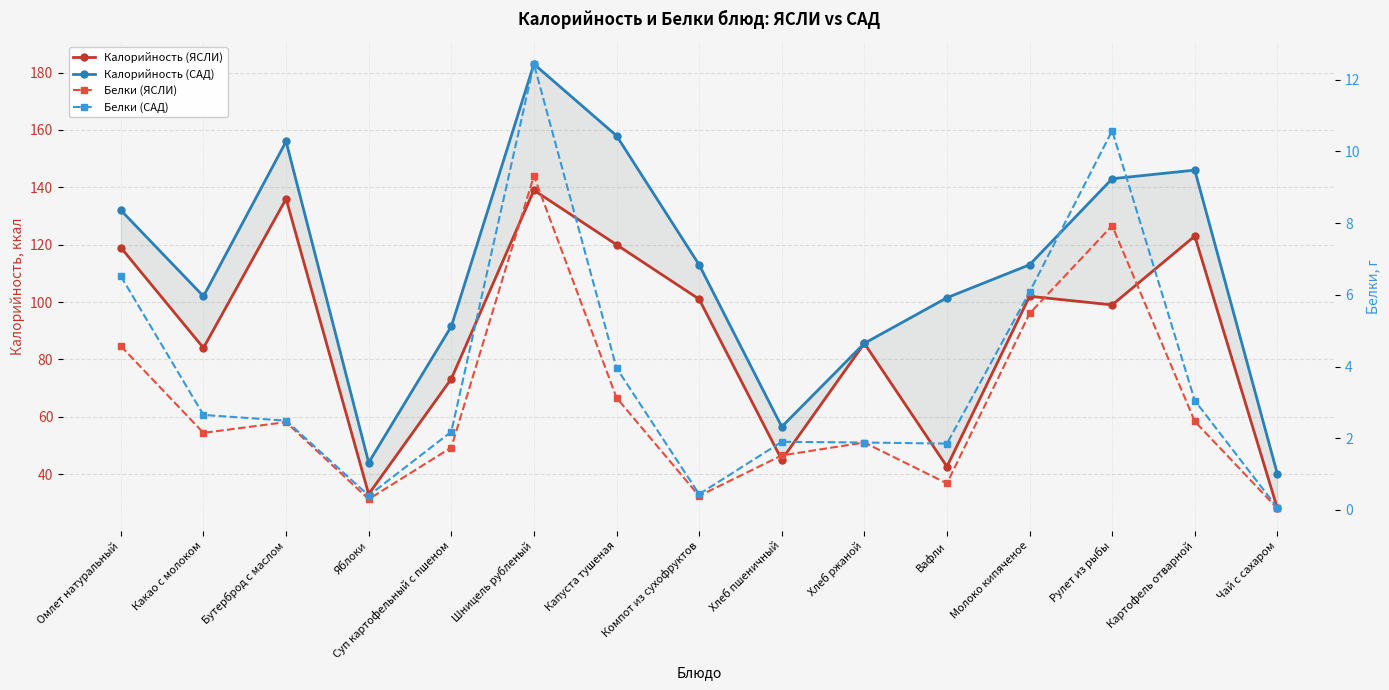

What is the spread (max minus min) of values at Картофель отварной?

143.5